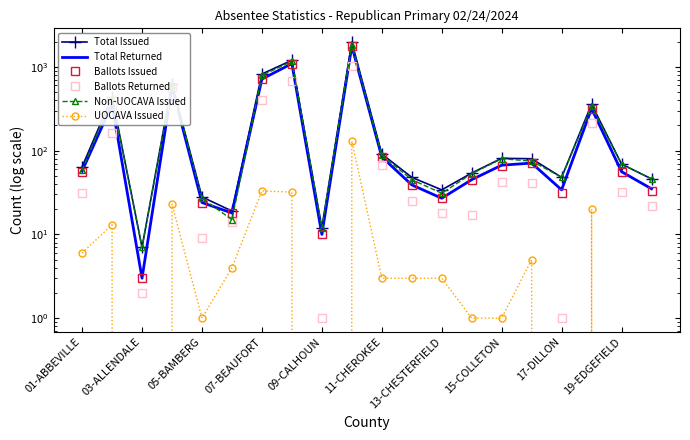

What is the difference between the maximum and minimum values in the Non-UOCAVA Issued series?

1836